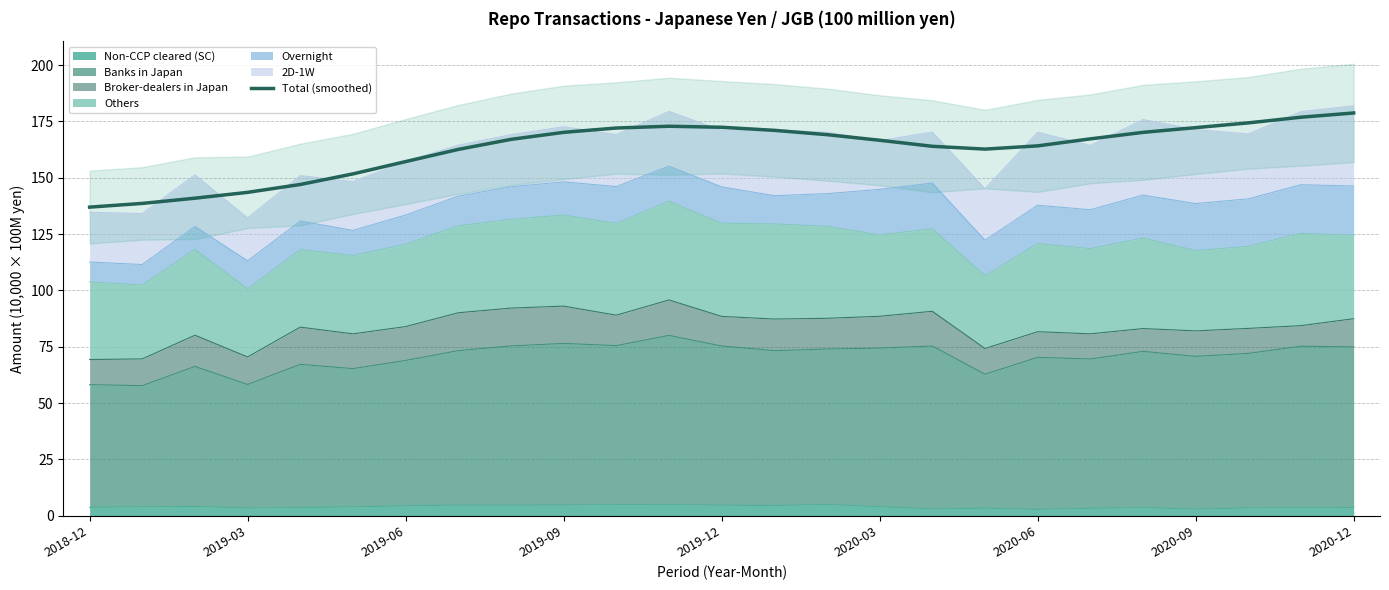

Where is the first local minimum?

17